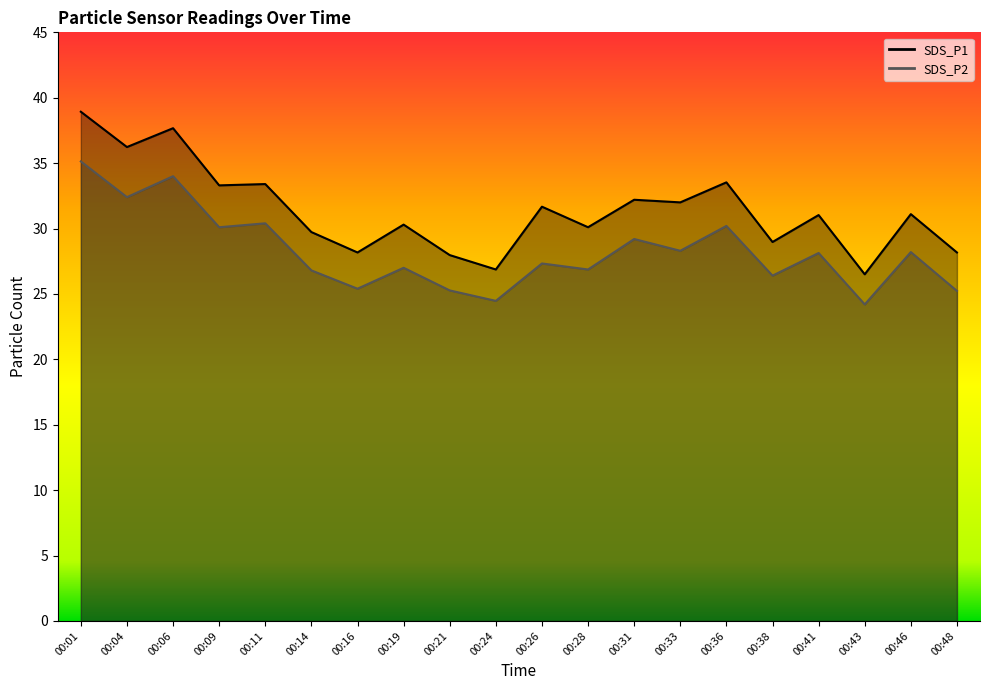

How many values in the SDS_P2 series are below 28?

10